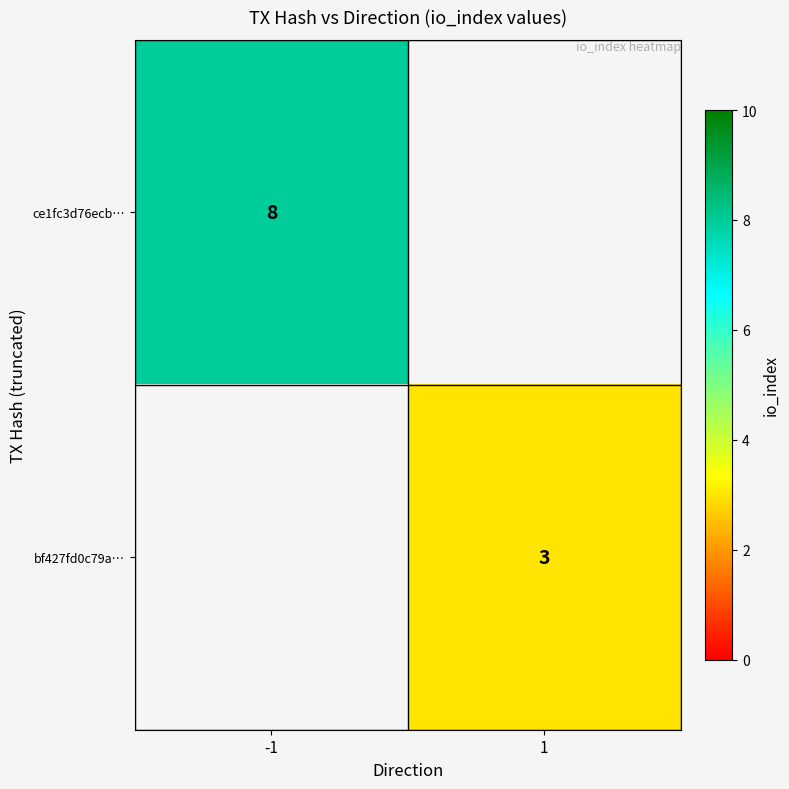

Is it true that bf427fd0c79a… equals 0.9 at 1?

False